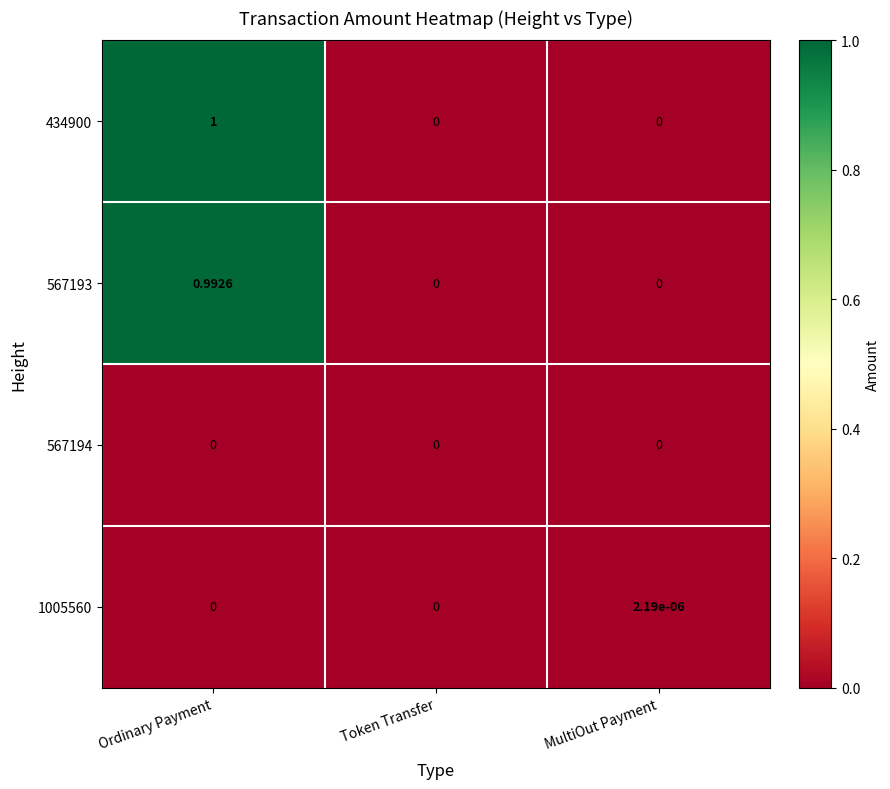

Rank the series by their maximum value, from lowest to highest.

567194, 1005560, 567193, 434900